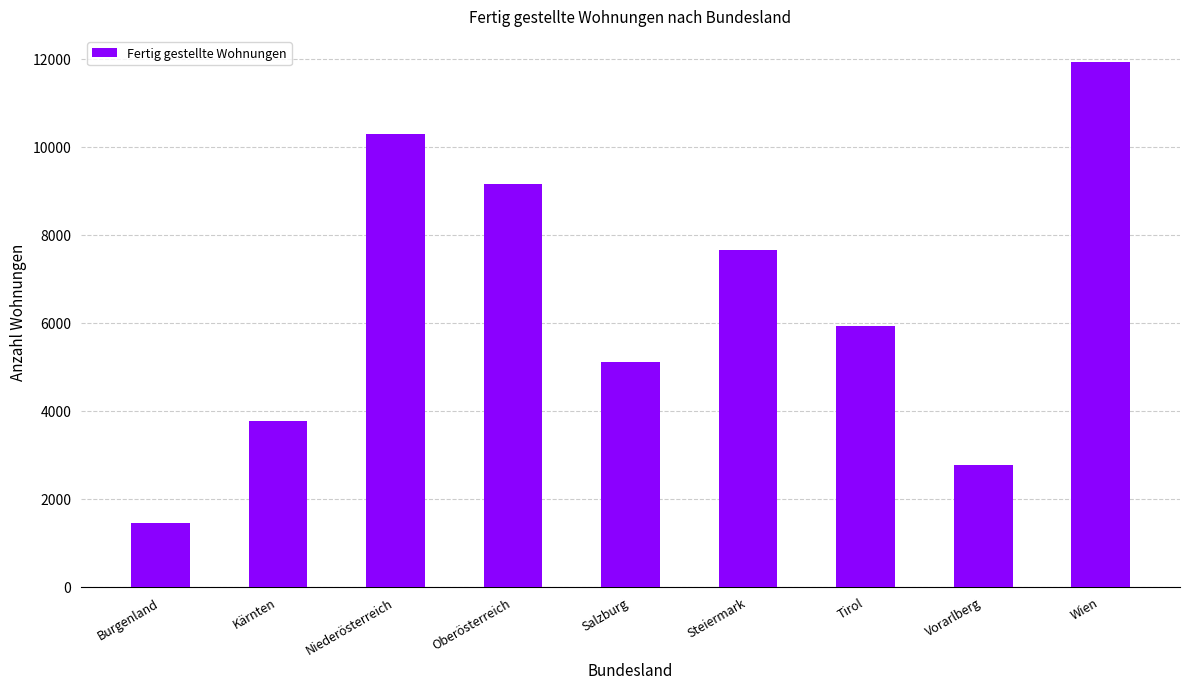

The chart shows a value of 2386 at Wien. True or false?

False